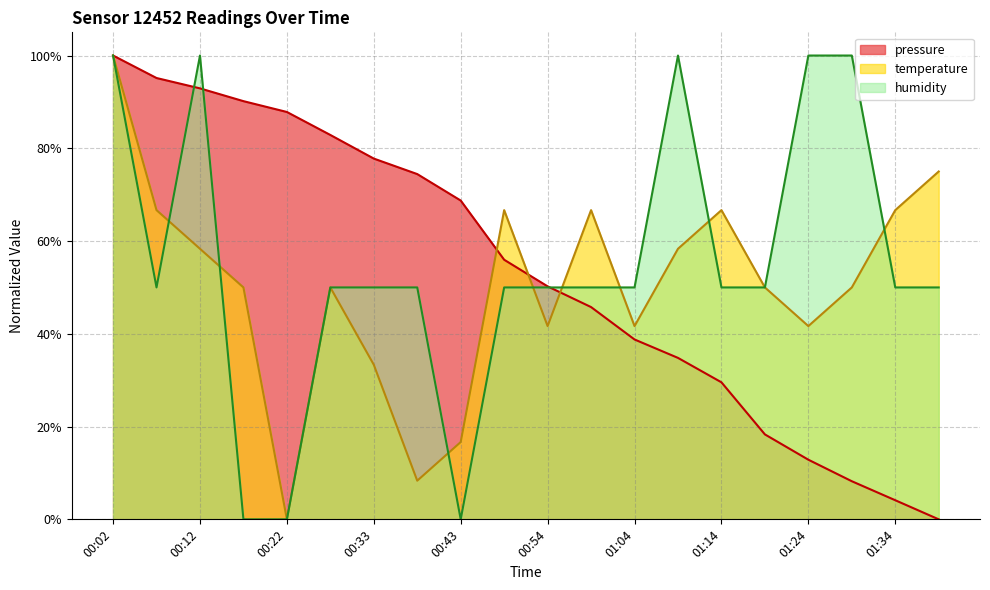

What is the average value of the temperature series?

0.5